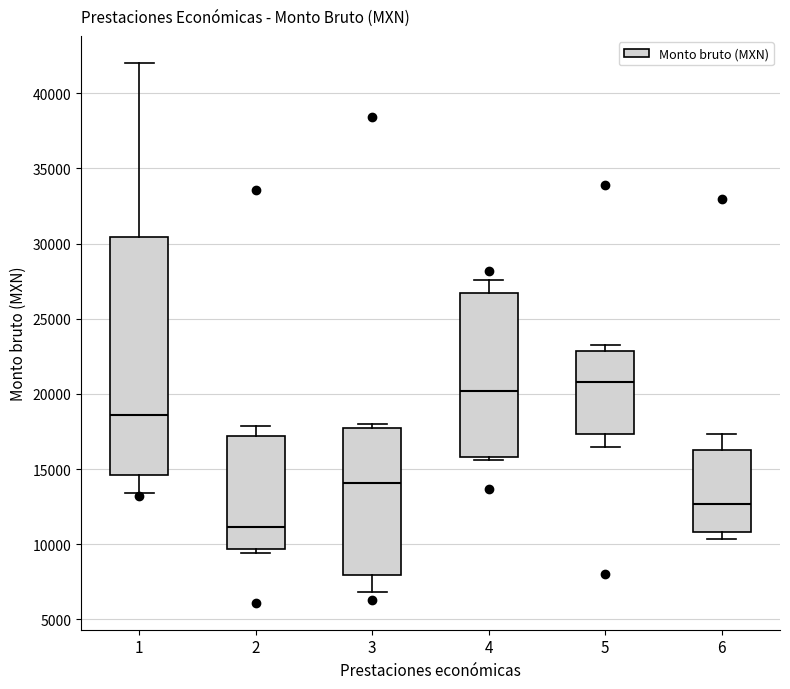

Where does the median line of the box at x = 5 sit on the y-axis? The values are not printed on the chart, so give them approximately, as read against the axis.

21000